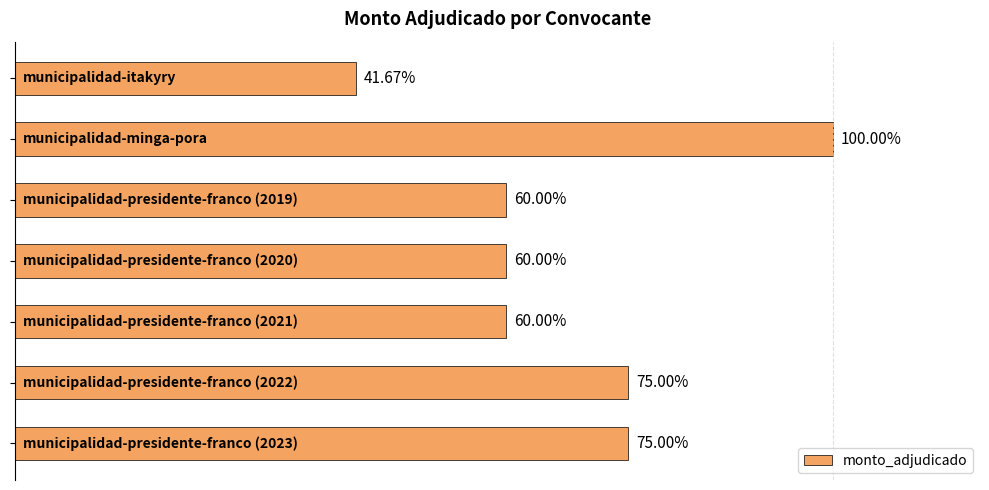

What is the sum of all values?

283000000